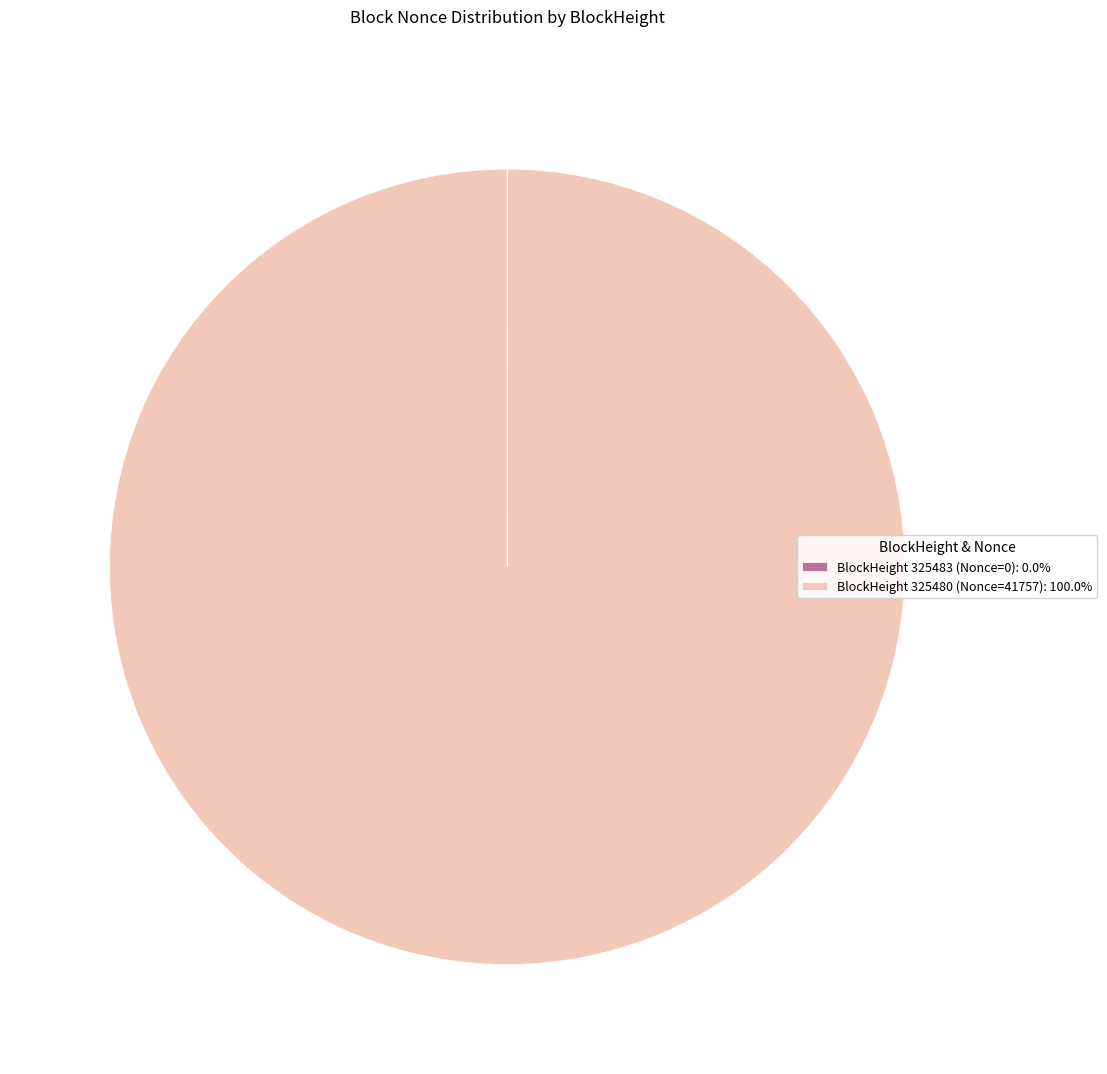

Does any single category account for the majority?

Yes